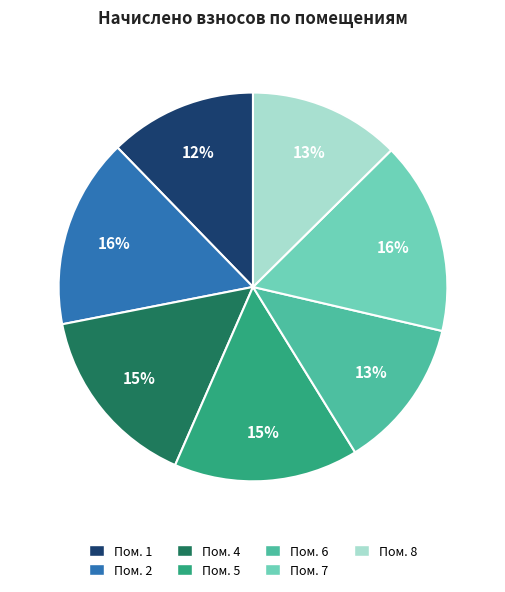

Is the sum of Пом. 1 and Пом. 8 greater than half?

No